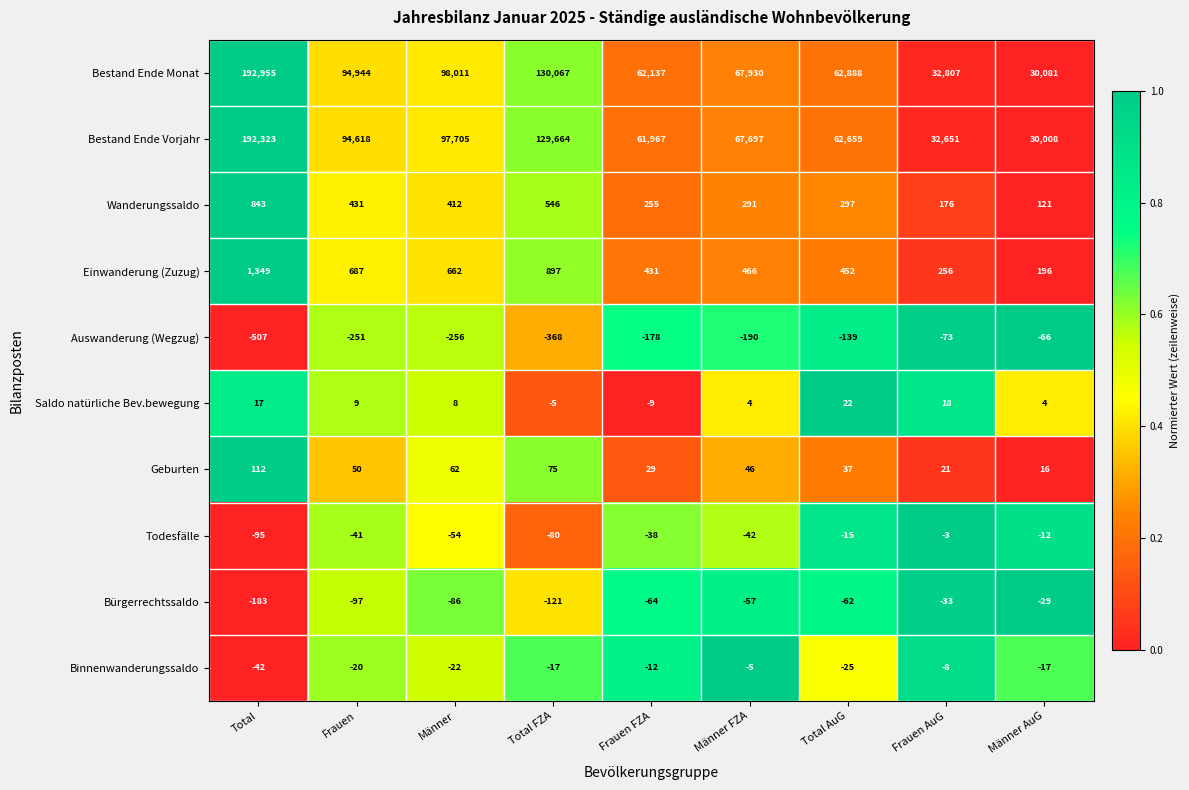

Is it true that Geburten equals 18 at Frauen FZA?

False